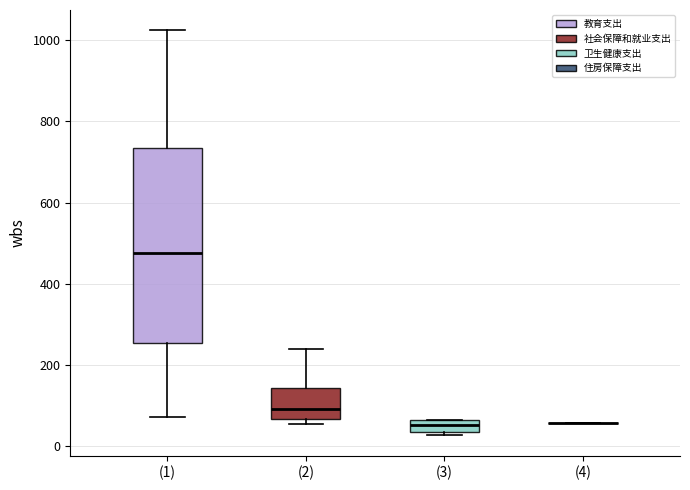

Where does the upper whisker of the box for (1) end on the y-axis? The values are not printed on the chart, so give them approximately, as read against the axis.

1020